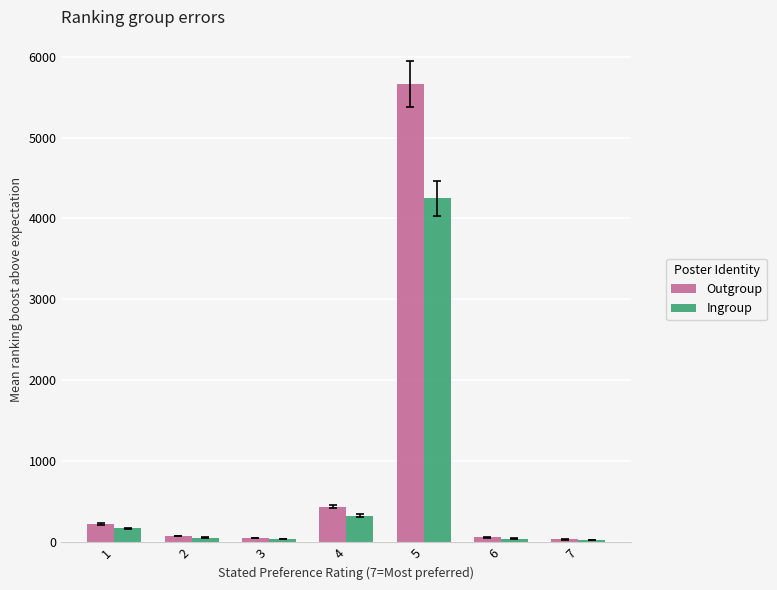

What are all the series names shown in the legend?

Outgroup, Ingroup